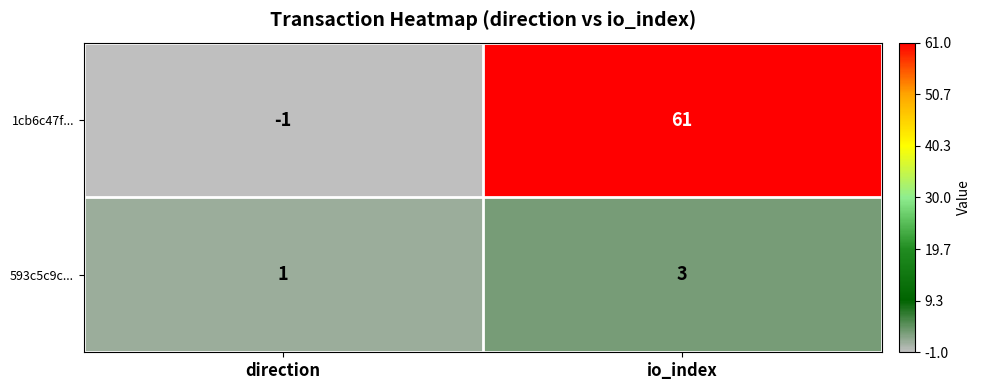

Rank the series by their average value, from highest to lowest.

1cb6c47f..., 593c5c9c...